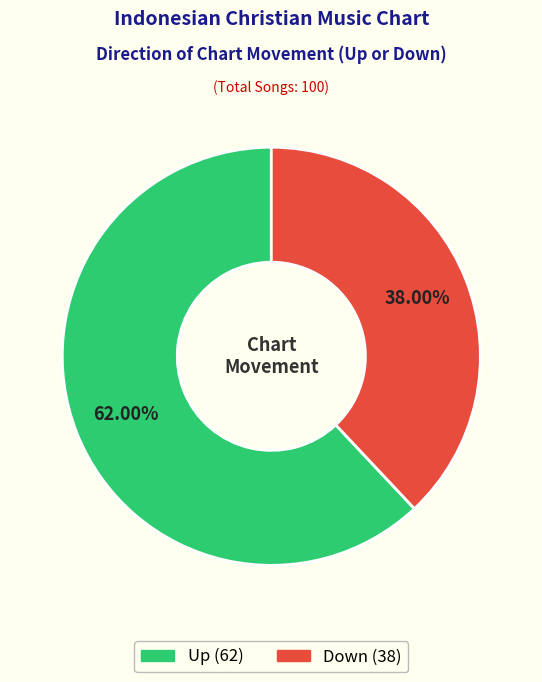

Does any single category account for the majority?

Yes